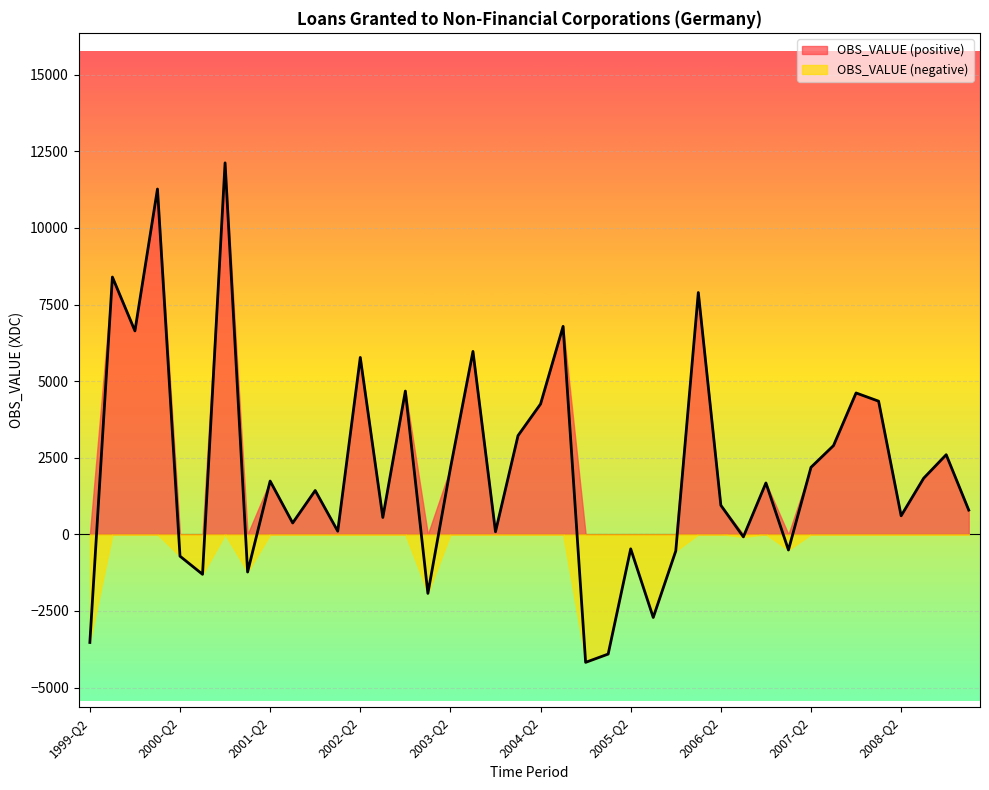

Count the number of values greater than 1677.

19